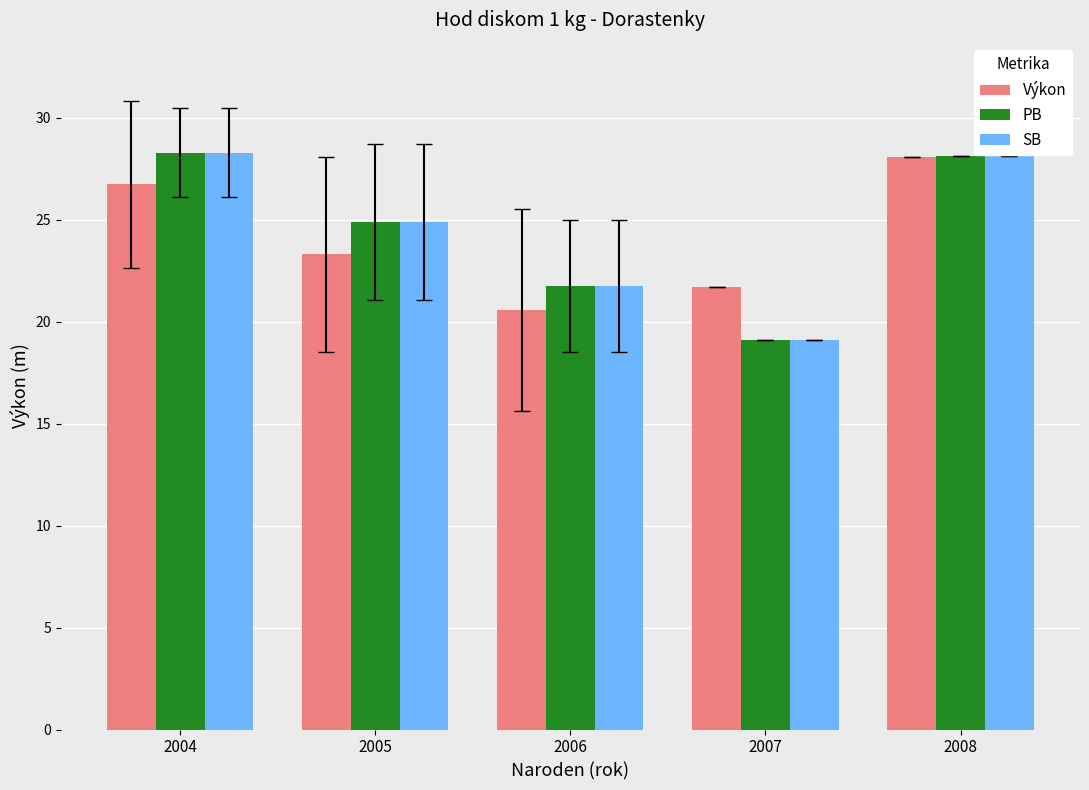

Rank the categories by Výkon value from highest to lowest.

2008, 2004, 2005, 2007, 2006